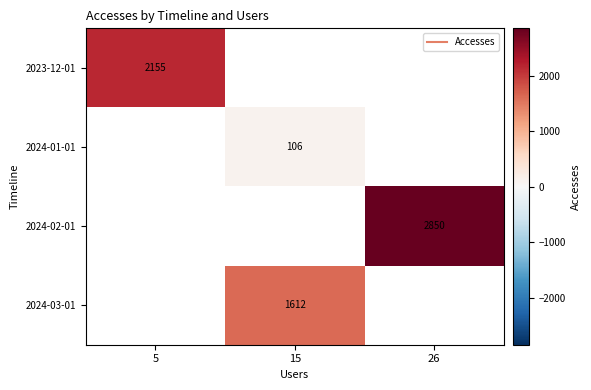

The value of 2024-02-01 at 26 is 1573.4. True or false?

False